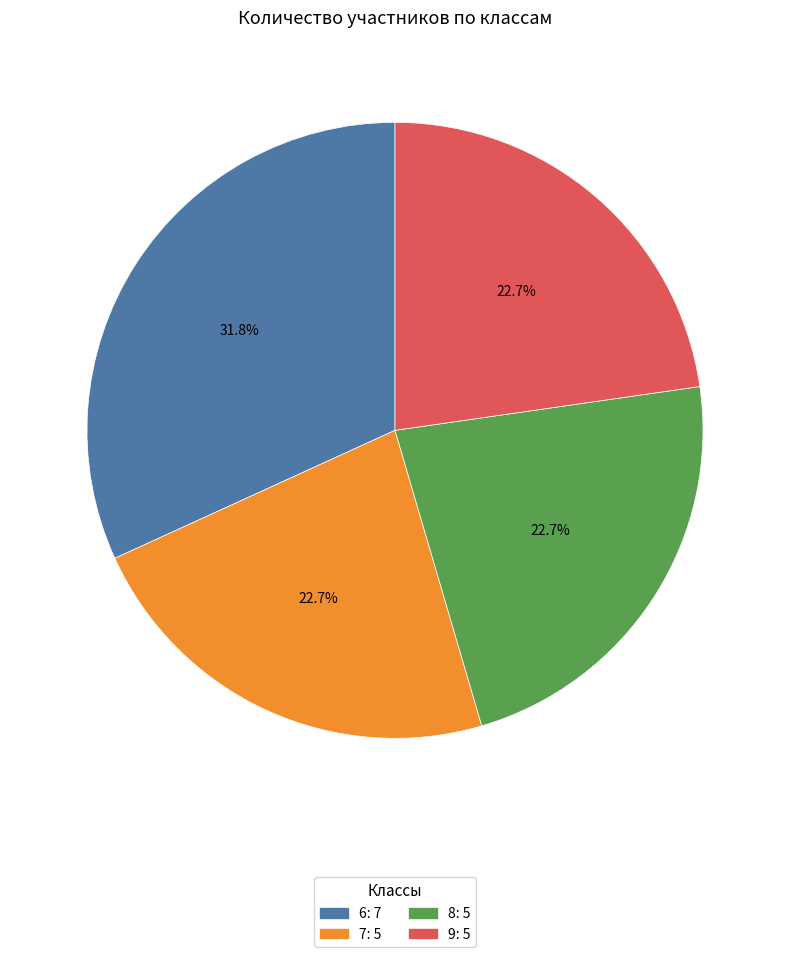

How many slices are in this pie chart?

4